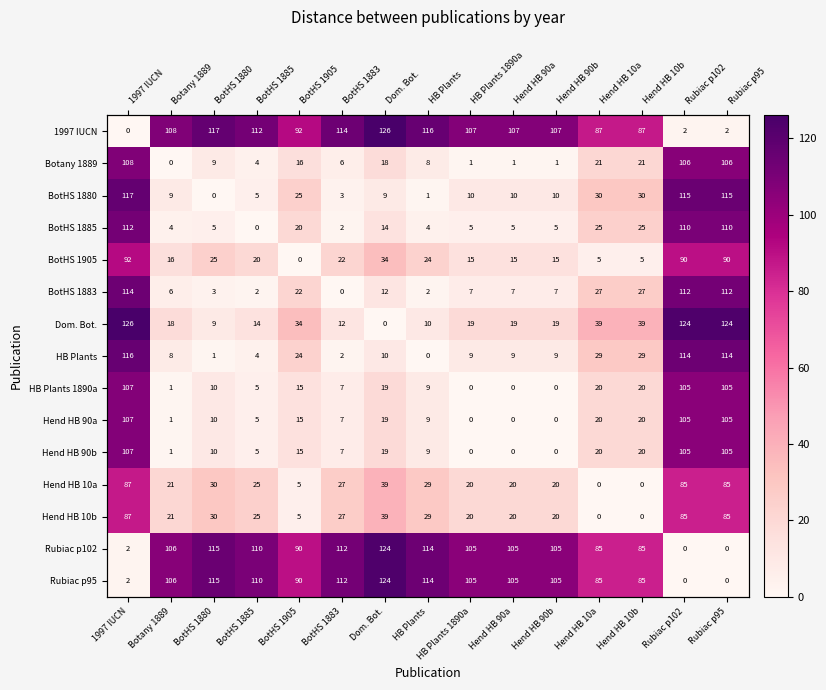

Between Hend HB 10a and BotHS 1905, which is larger?

BotHS 1905